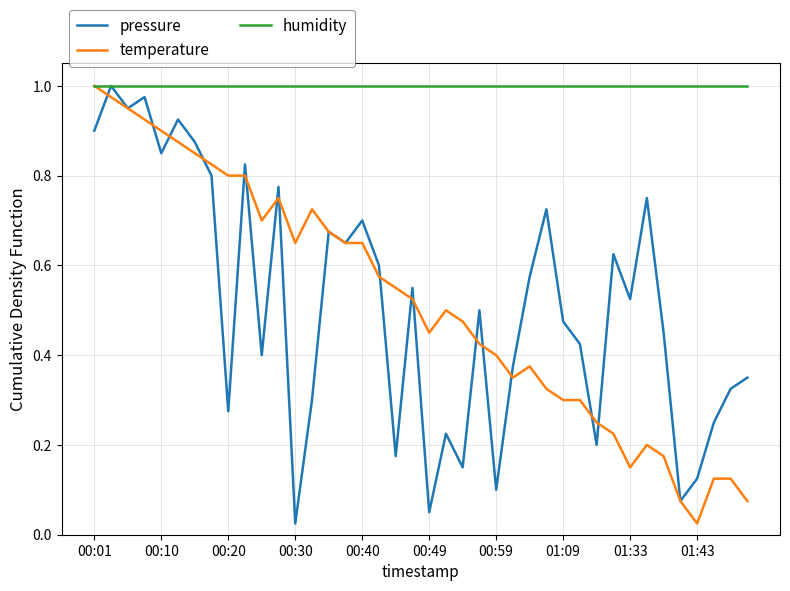

Does the chart display data point markers on the line(s)?

No